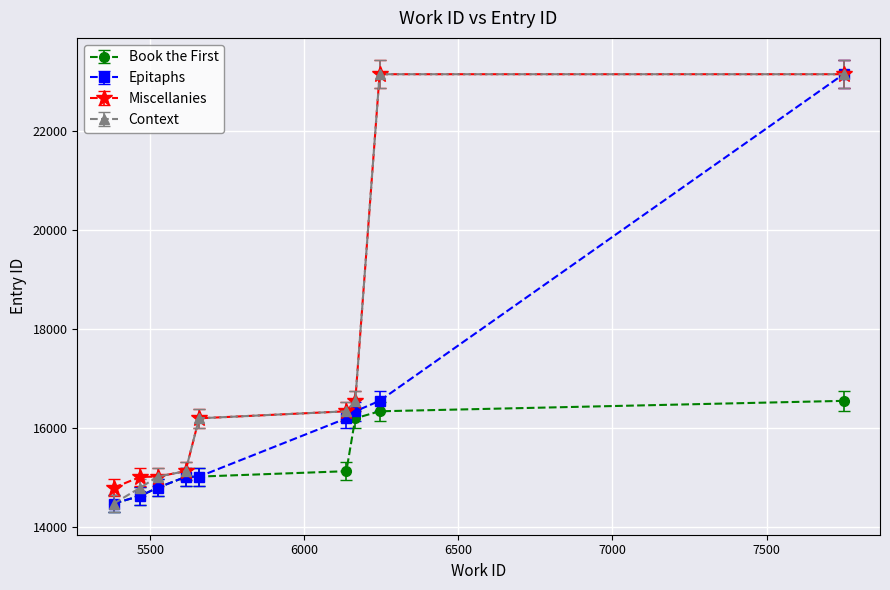

Does the chart display data point markers on the line(s)?

Yes